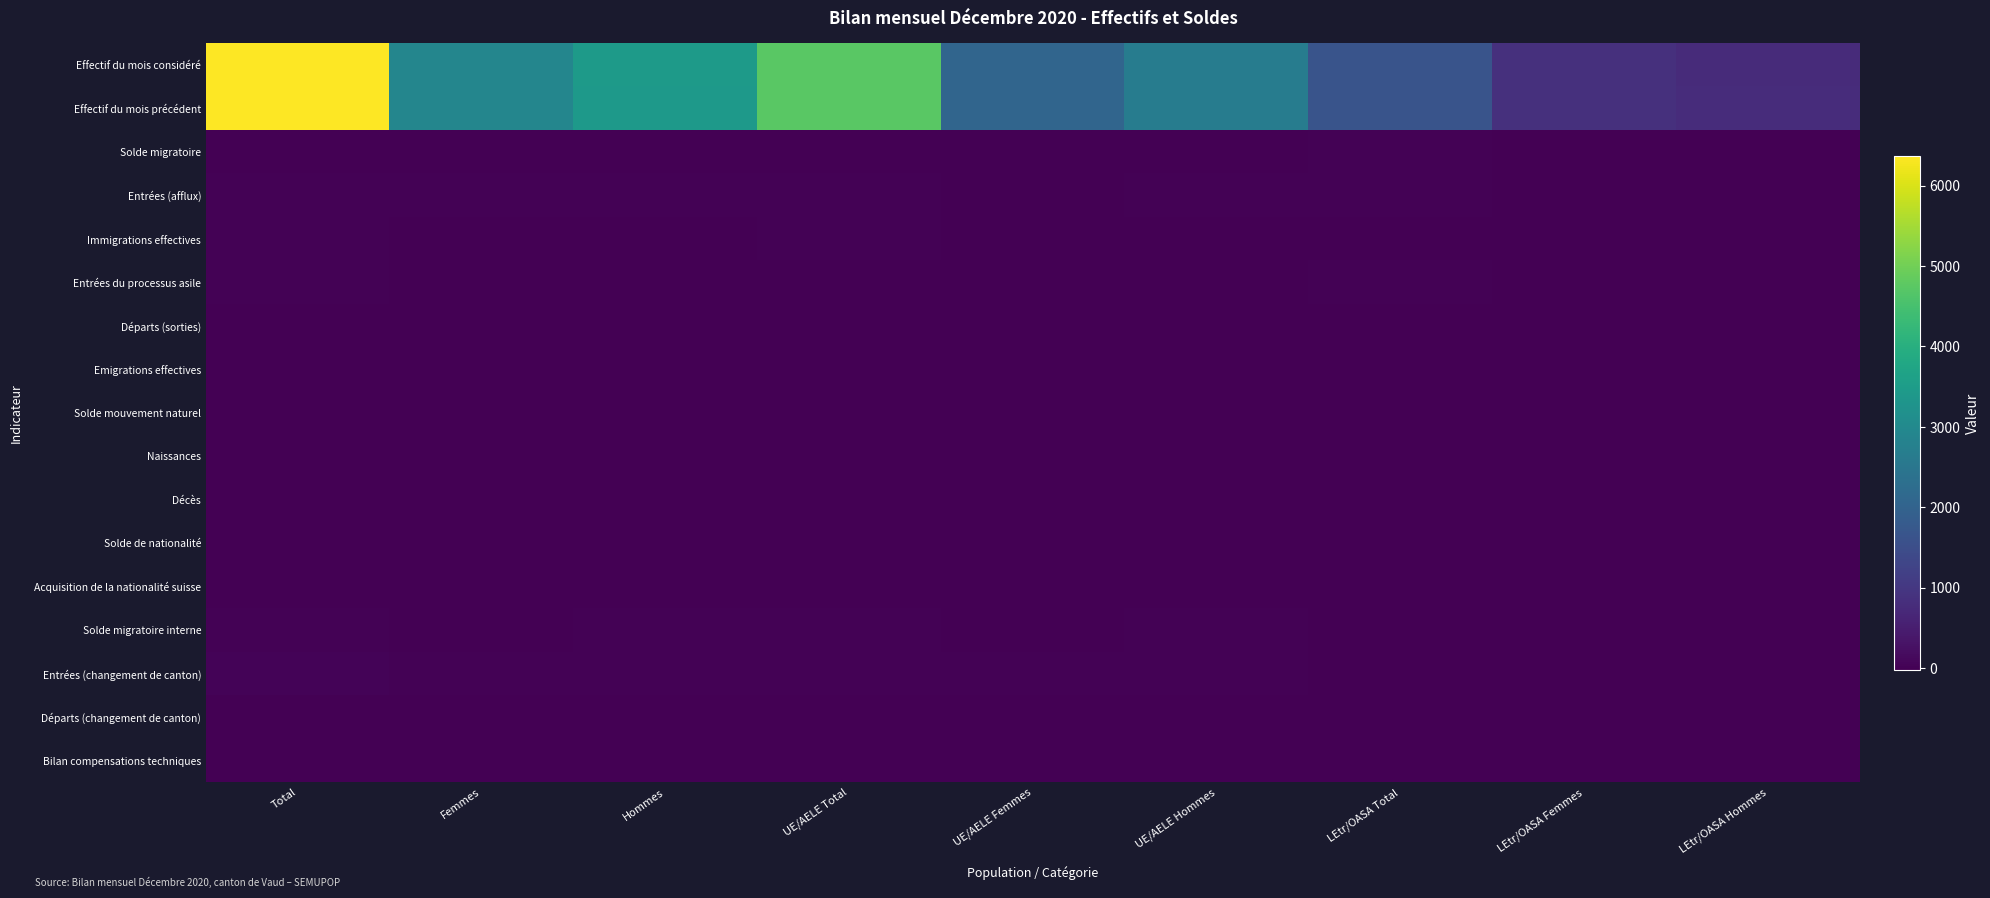

List the series in order of their peak value, lowest first.

Solde de nationalité, Acquisition de la nationalité suisse, Départs (changement de canton), Départs (sorties), Emigrations effectives, Décès, Bilan compensations techniques, Solde mouvement naturel, Naissances, Entrées du processus asile, Solde migratoire, Immigrations effectives, Solde migratoire interne, Entrées (afflux), Entrées (changement de canton), Effectif du mois considéré, Effectif du mois précédent